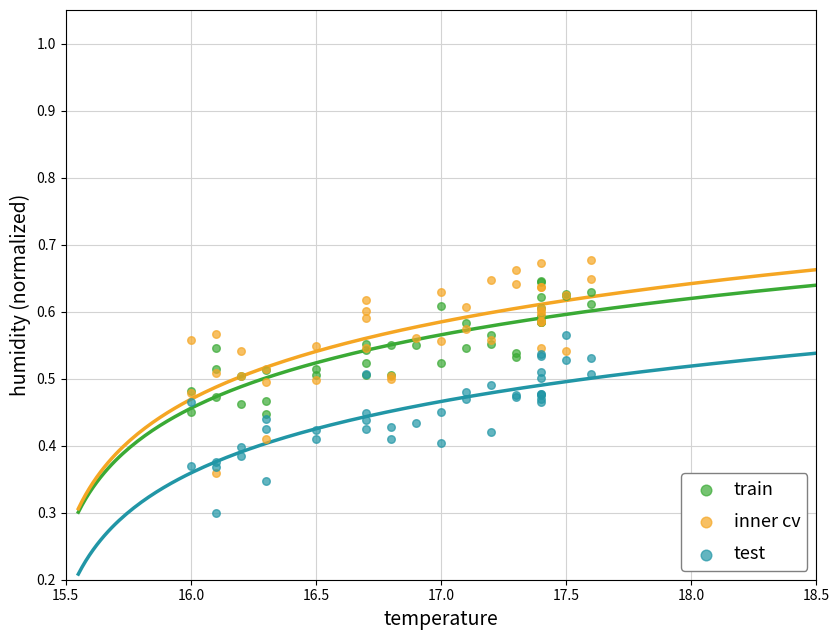

What are all the series names shown in the legend?

train, inner cv, test